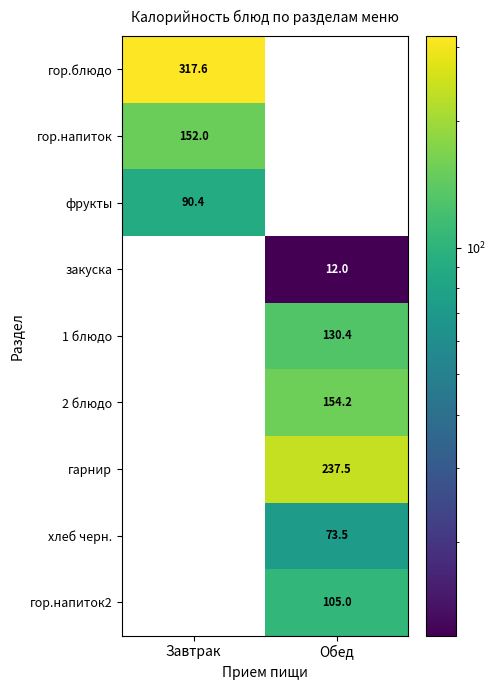

The 1 блюдо series shows 180.5 at Обед. True or false?

False